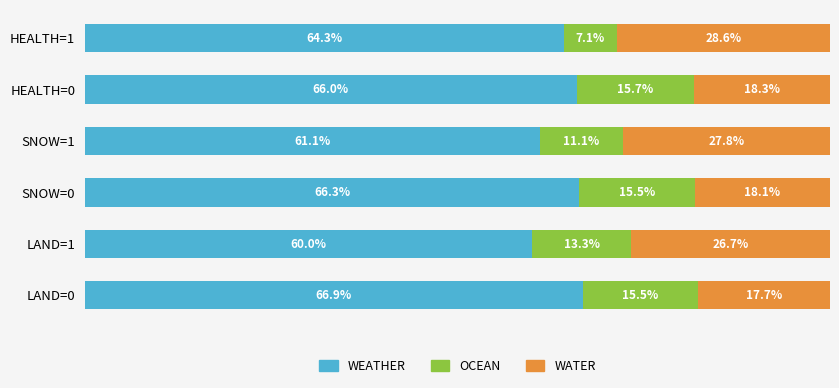

Which category has the highest value in the WEATHER series?

LAND=0